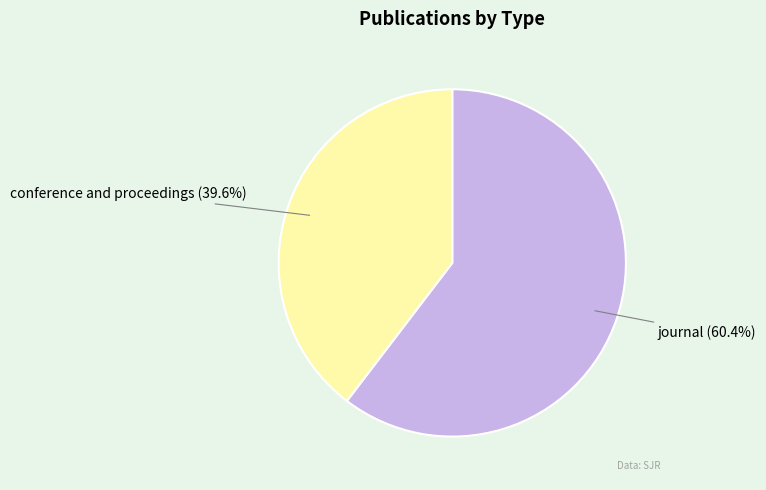

To the nearest percent, what is the difference between the largest and smallest slice percentages?

21%